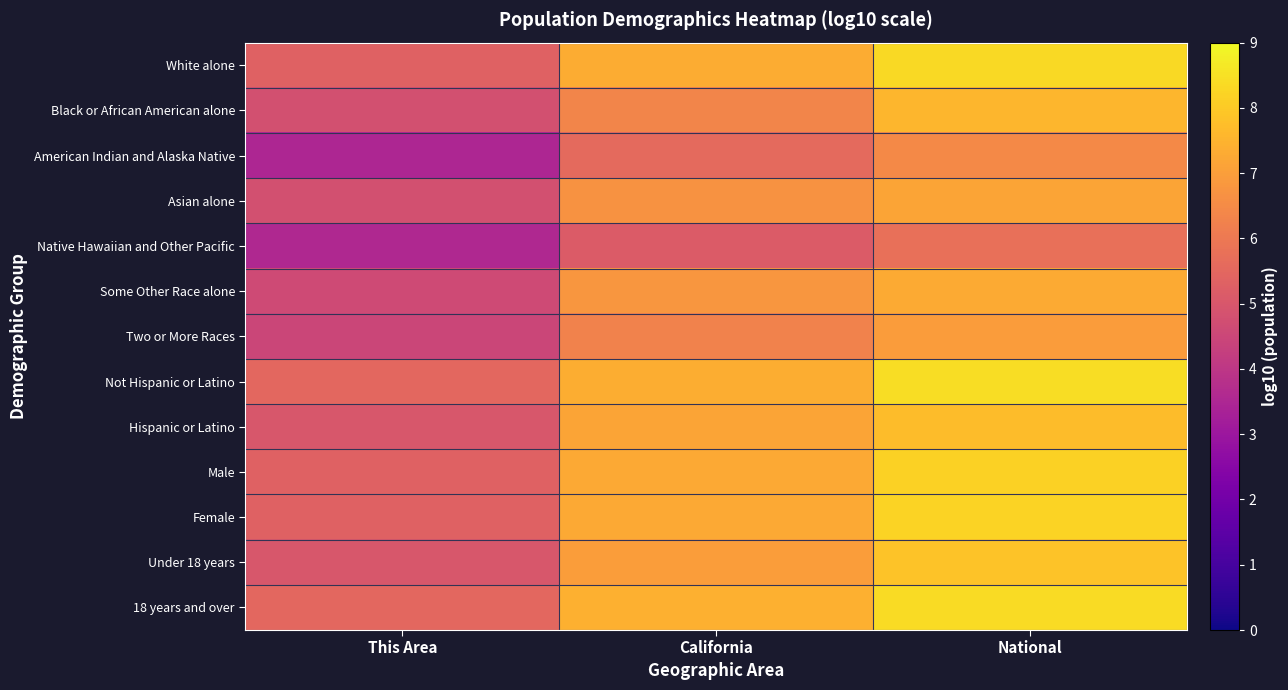

Reading left to right, what are all the values shown in this chart?

White alone: This Area=5.3	California=7.3	National=8.3
Black or African American alone: This Area=4.8	California=6.4	National=7.6
American Indian and Alaska Native: This Area=3.5	California=5.6	National=6.5
Asian alone: This Area=4.8	California=6.7	National=7.2
Native Hawaiian and Other Pacific: This Area=3.6	California=5.2	National=5.7
Some Other Race alone: This Area=4.6	California=6.8	National=7.3
Two or More Races: This Area=4.5	California=6.3	National=7.0
Not Hispanic or Latino: This Area=5.5	California=7.4	National=8.4
Hispanic or Latino: This Area=5.0	California=7.1	National=7.7
Male: This Area=5.3	California=7.3	National=8.2
Female: This Area=5.3	California=7.3	National=8.2
Under 18 years: This Area=5.0	California=7.0	National=7.9
18 years and over: This Area=5.5	California=7.4	National=8.4